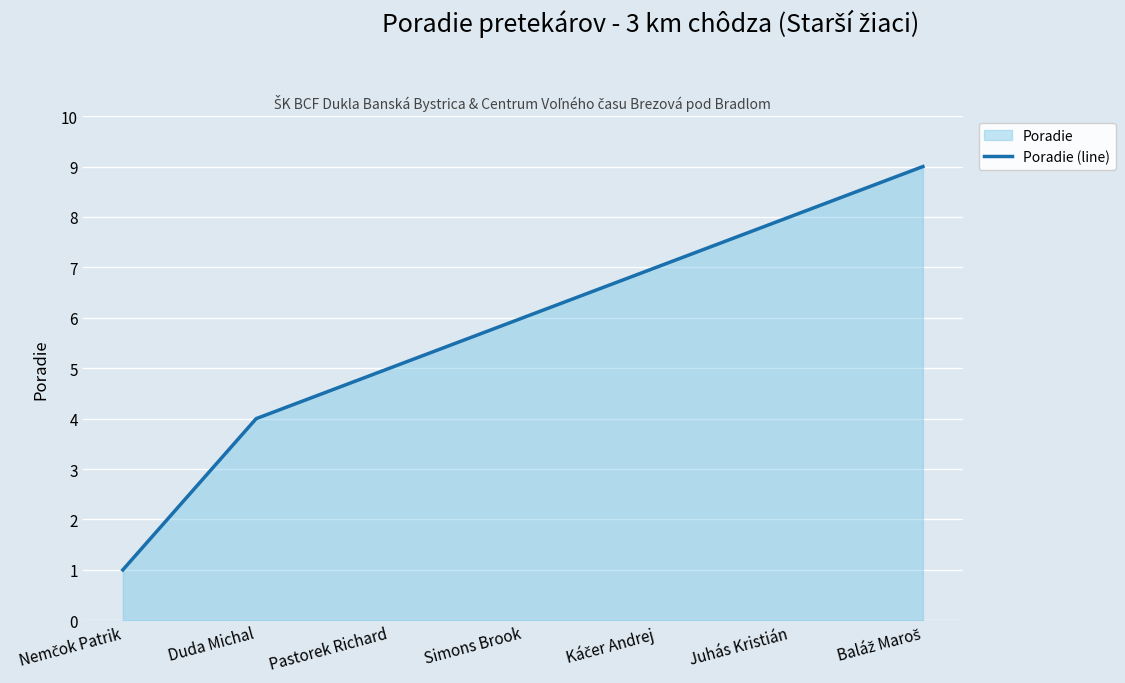

True or false: the data shows 2 at Pastorek Richard.

False